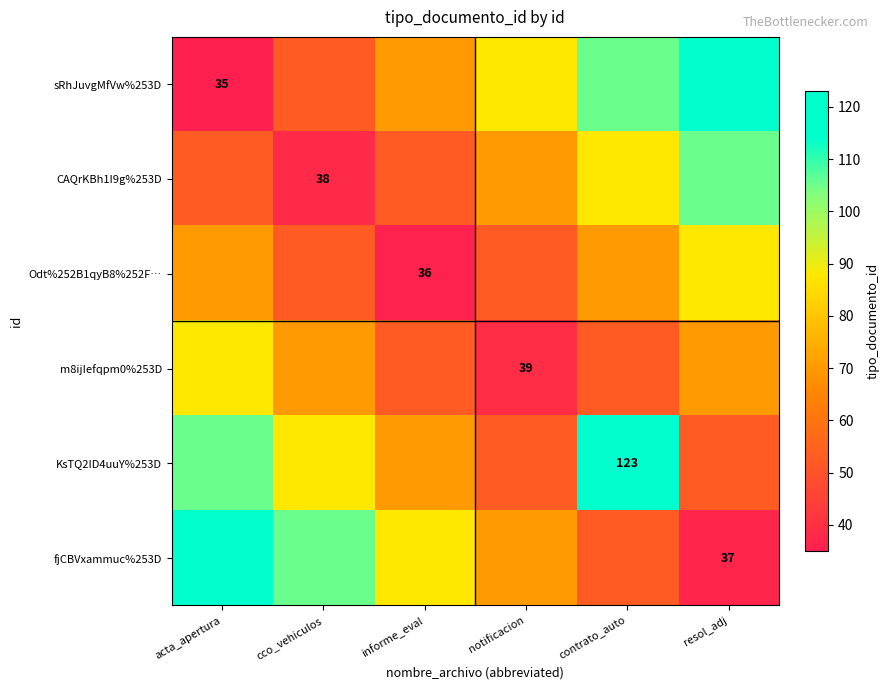

What is the total value across all series at notificacion?

372.4